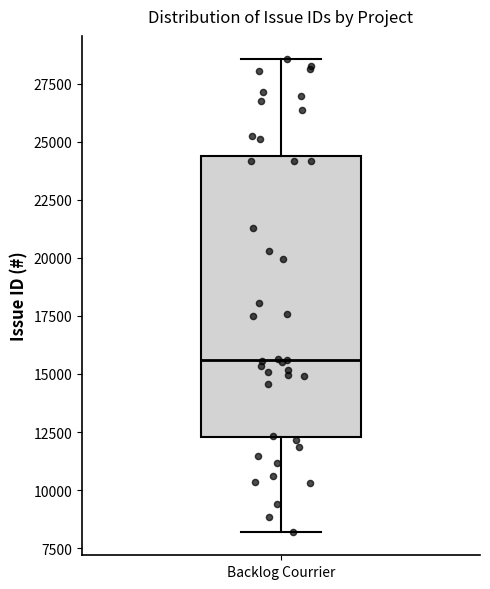

Read this box plot against the y-axis: the position of the median line, the range covered by the box, and the ends of both whiskers. The values are not printed on the chart, so give them approximately, as read against the axis.

median 15500, box 12500 to 24500, whiskers 8000 to 28500